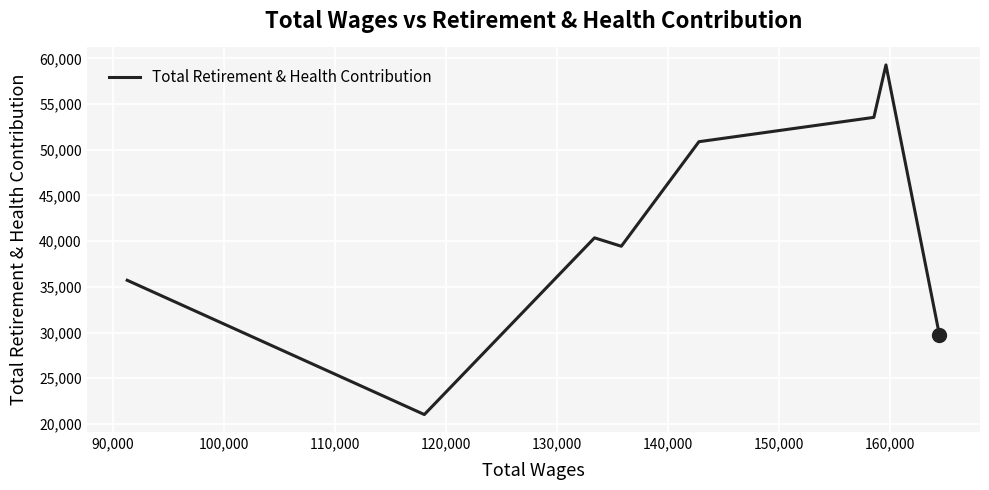

Is this an area chart (filled region under the line)?

No